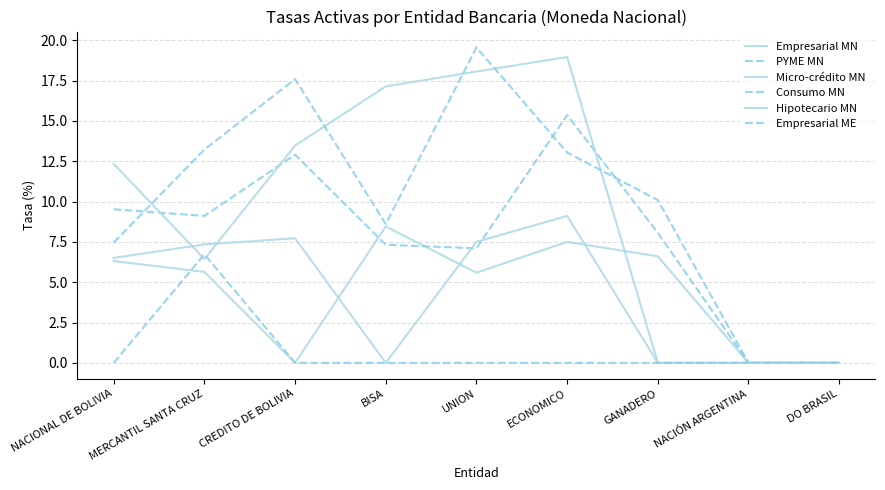

How many series are shown in this chart?

6